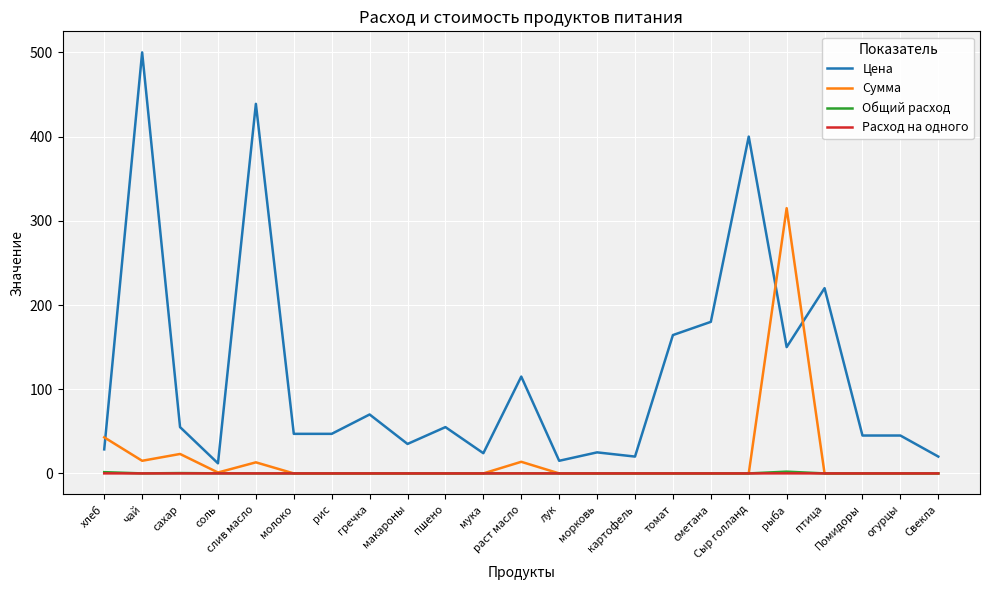

True or false: Общий расход and Цена cross at least once.

False